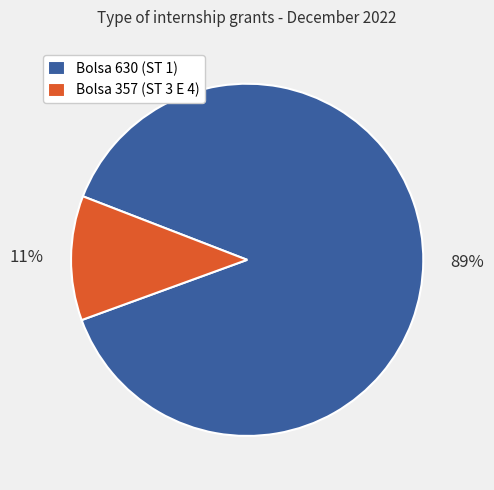

To the nearest percent, what portion does Bolsa 357 (ST 3 E 4) represent?

11%